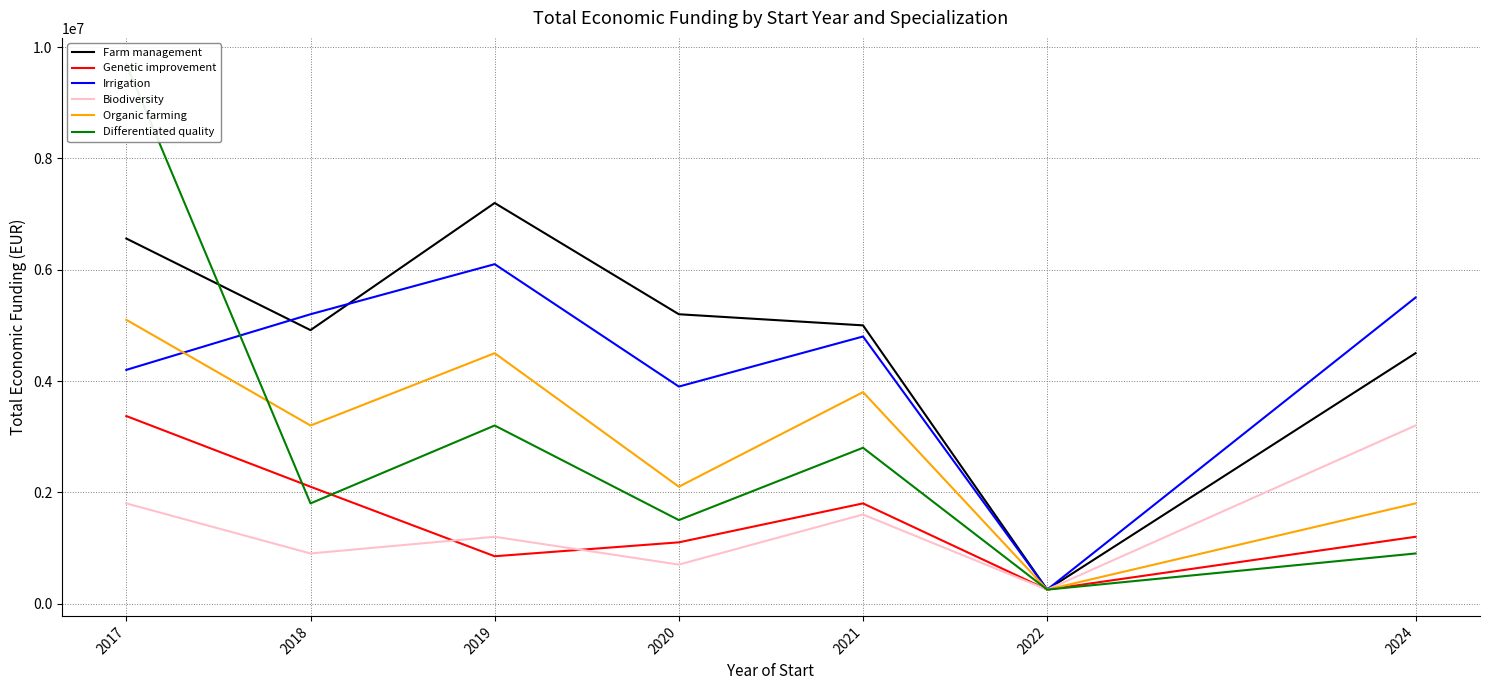

Where is Organic farming nearest to the value 2674955?

2018